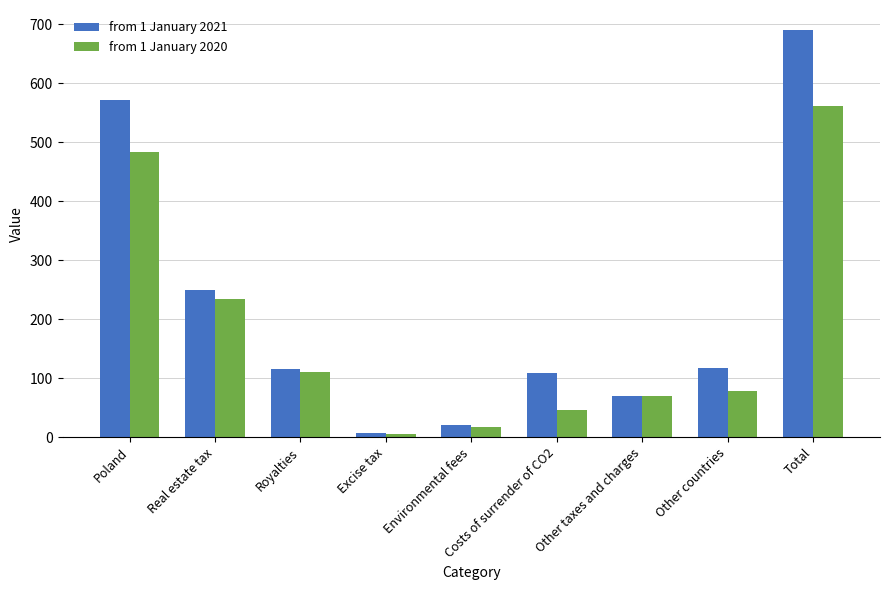

Is it true that from 1 January 2020 equals 18 at Environmental fees?

True